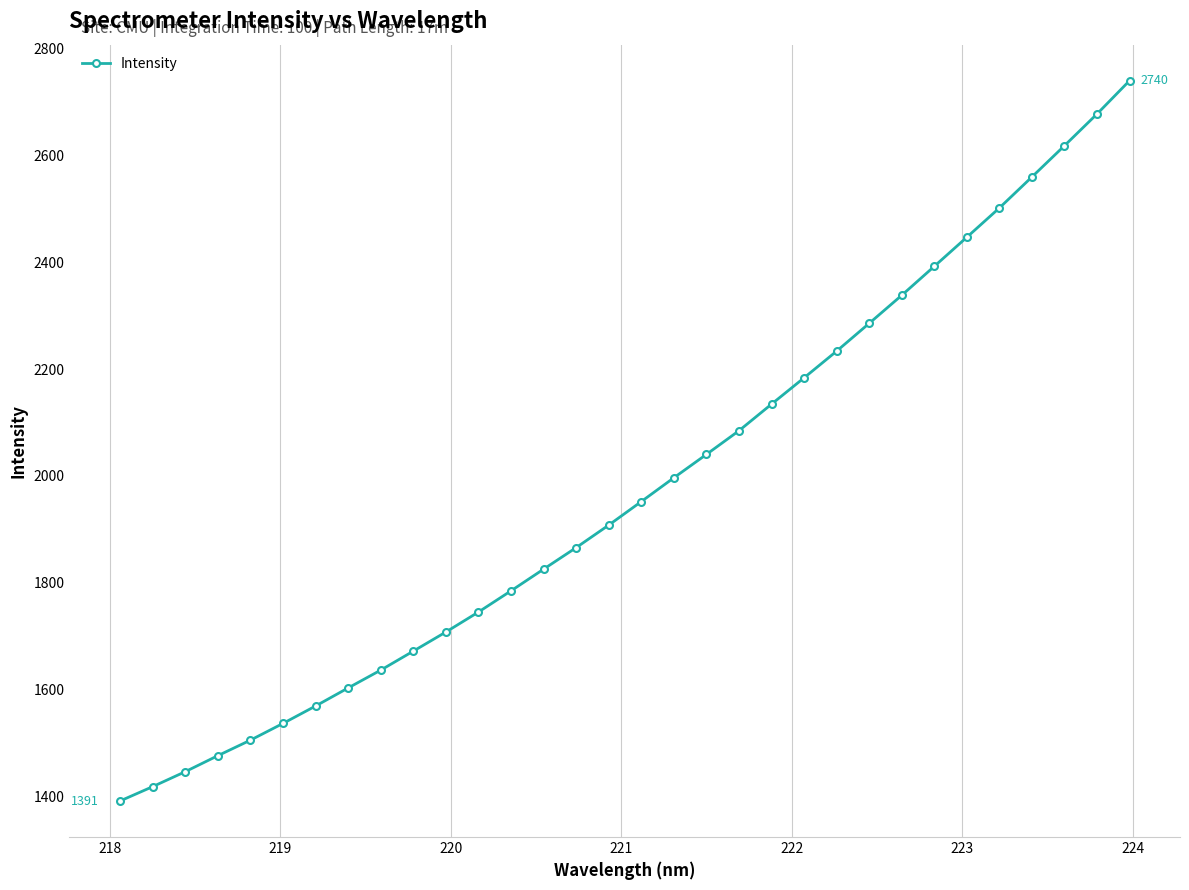

What is the smallest value displayed?

1391.2